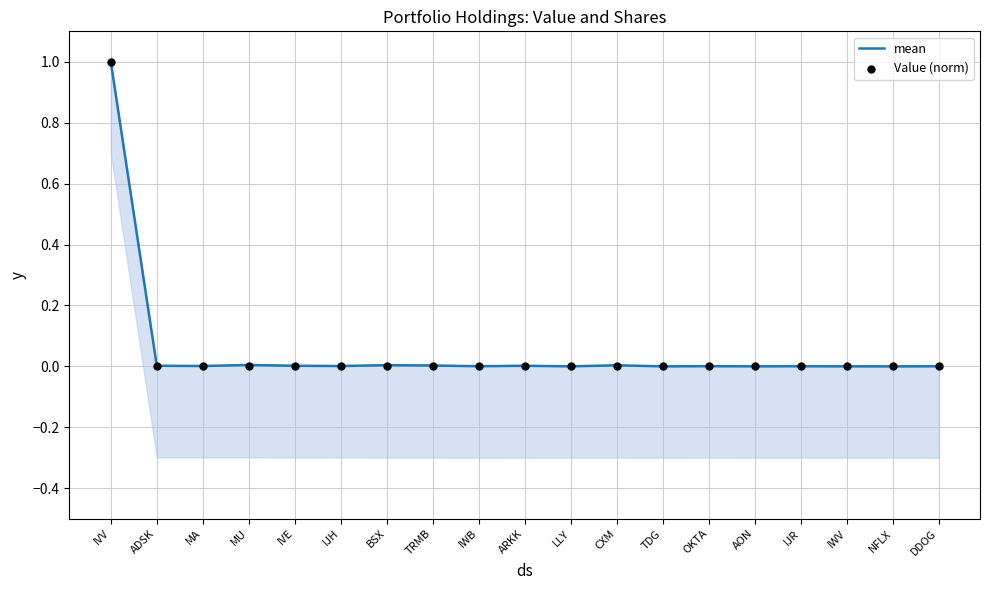

Which series has the widest spread of Y values?

Value (norm)